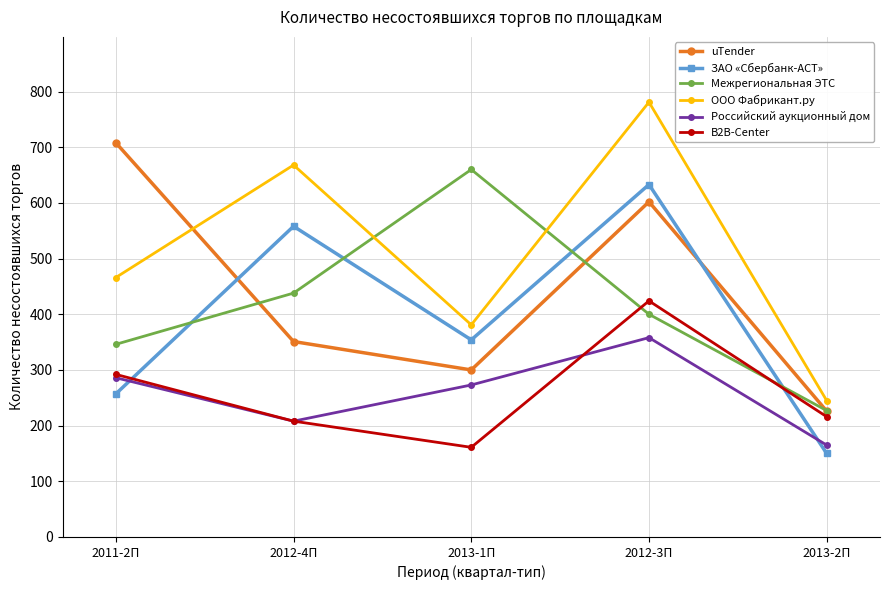

What is the sum of all ЗАО «Сбербанк-АСТ» values?

1952